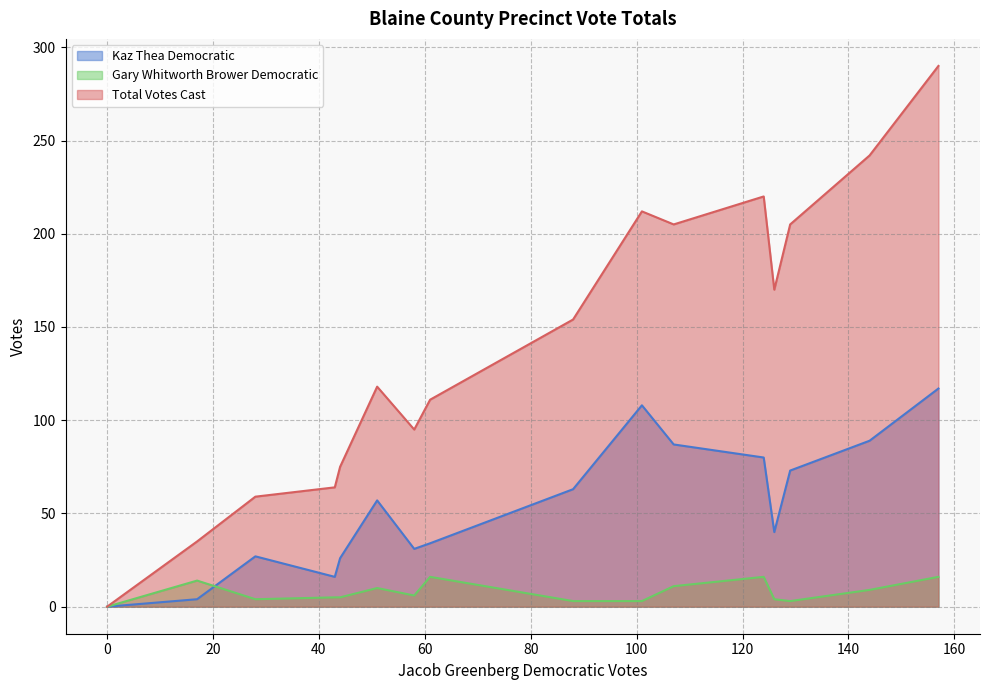

Which series has the largest range (max minus min)?

Total Votes Cast